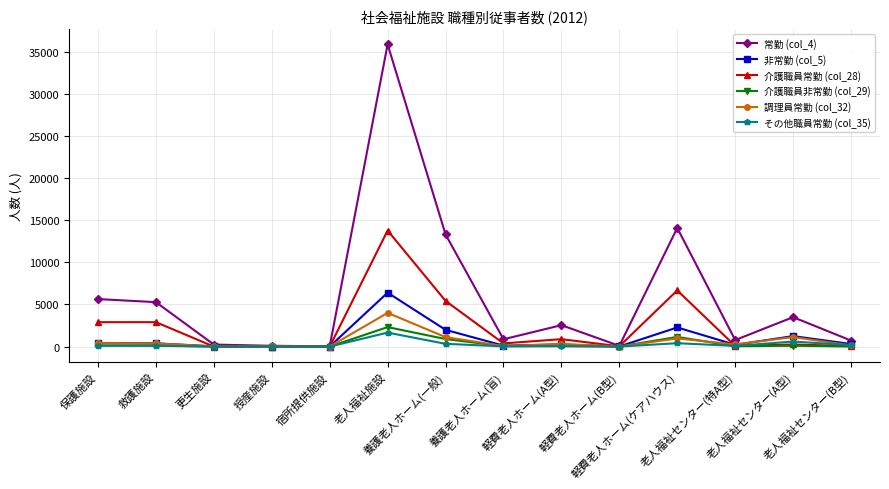

What is the spread (max minus min) of values at 保護施設?

5537